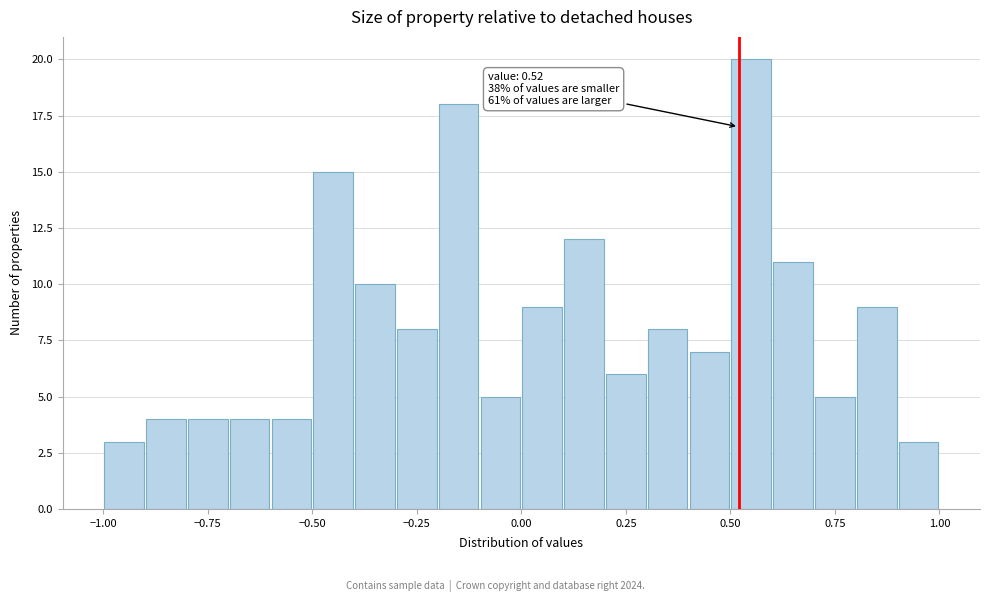

Read against the x-axis, roughly where is the centre of the tallest bar?

0.55